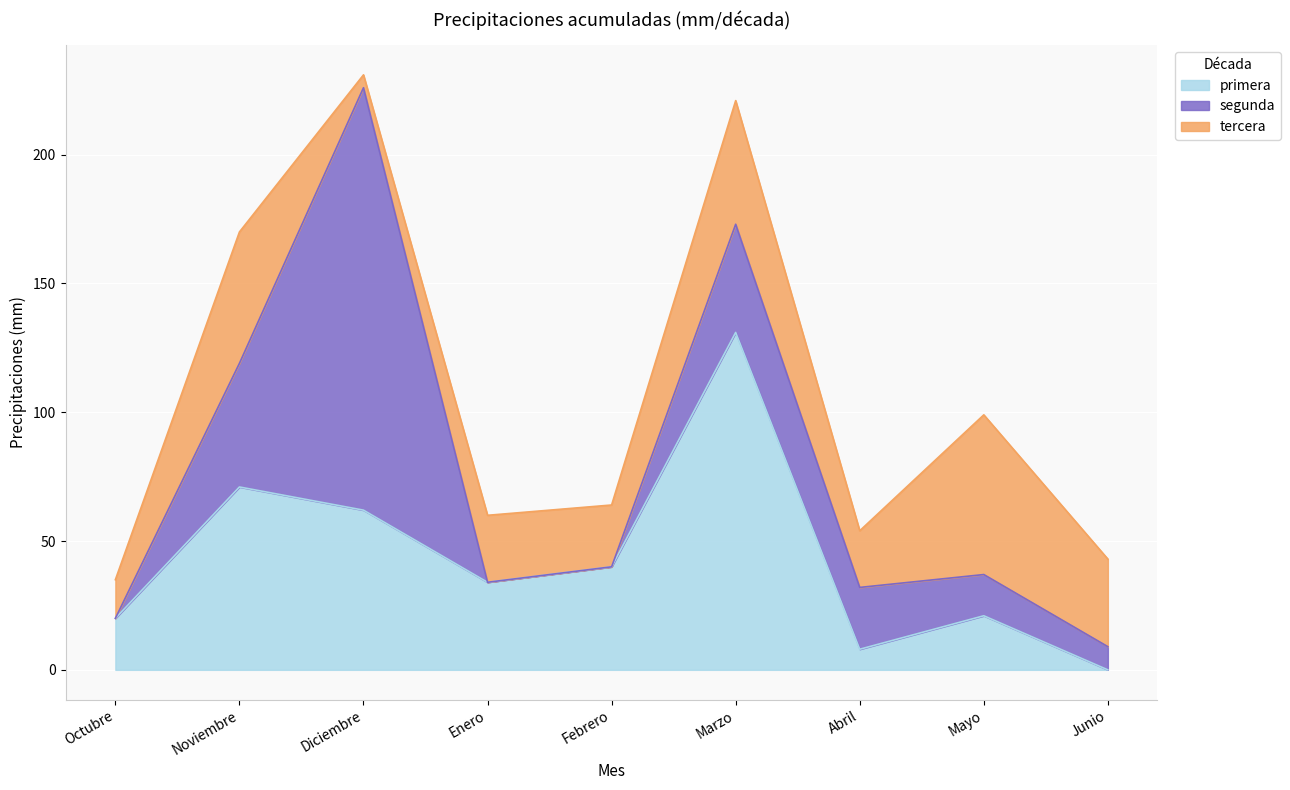

The value of tercera at Octubre is 15. True or false?

True